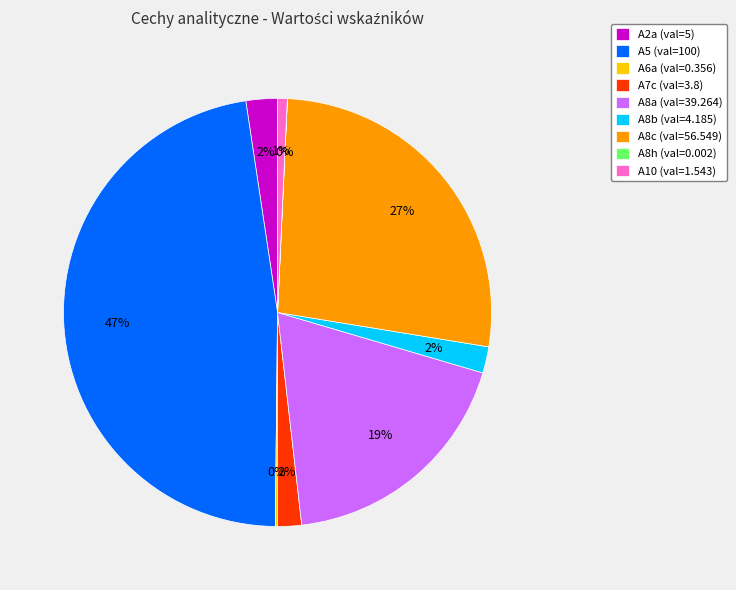

Which category has the biggest portion of the pie?

A5